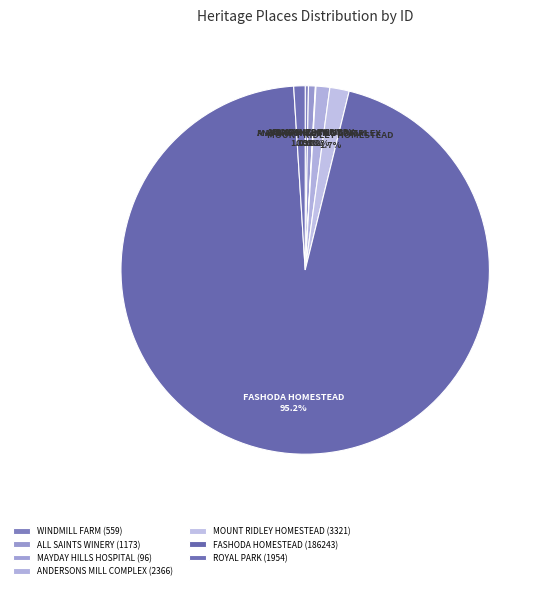

Is the sum of ANDERSONS MILL COMPLEX and ALL SAINTS WINERY greater than half?

No